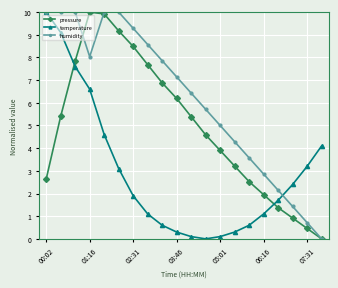

What are all the series names shown in the legend?

pressure, temperature, humidity